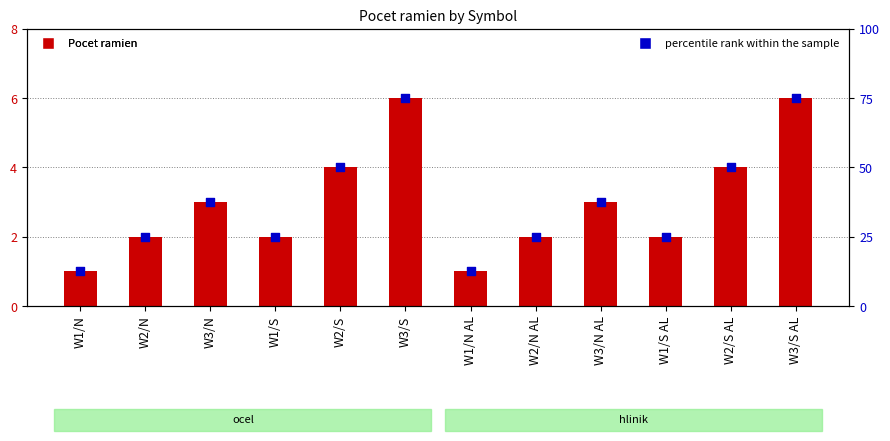

Which series reaches the maximum Y coordinate?

percentile rank within the sample